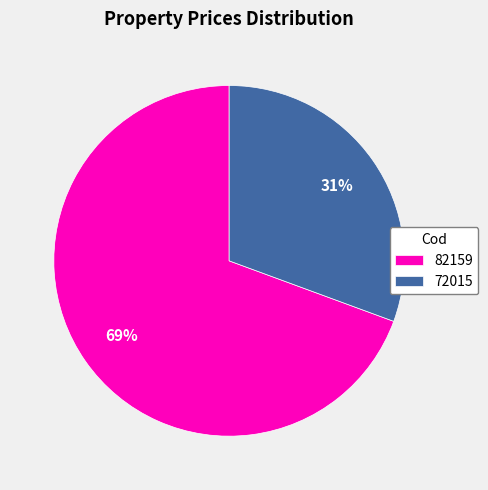

What is the majority slice?

82159